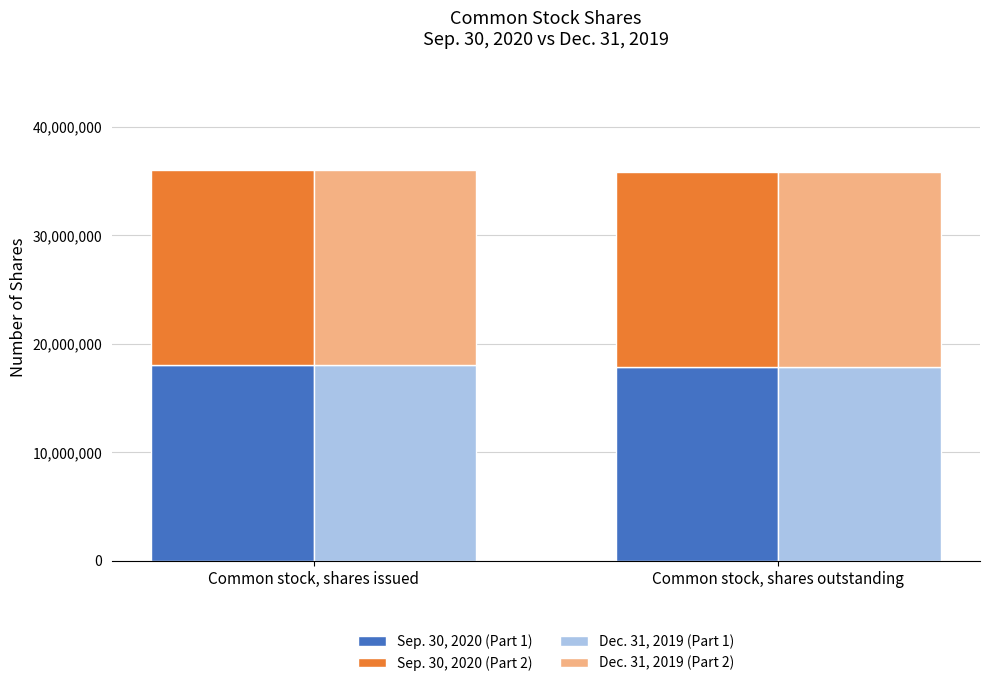

How many groups of bars are there?

2